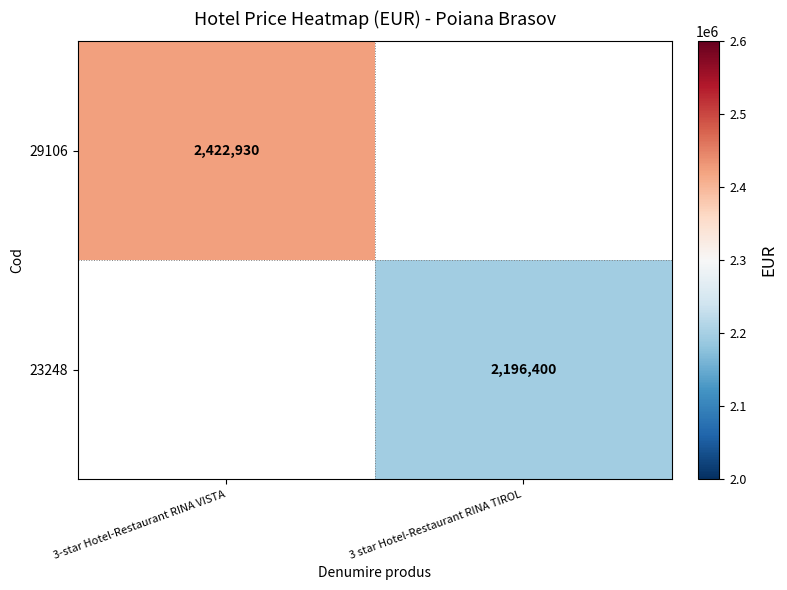

Is it true that 23248 equals 2196400 at 3 star Hotel-Restaurant RINA TIROL?

True